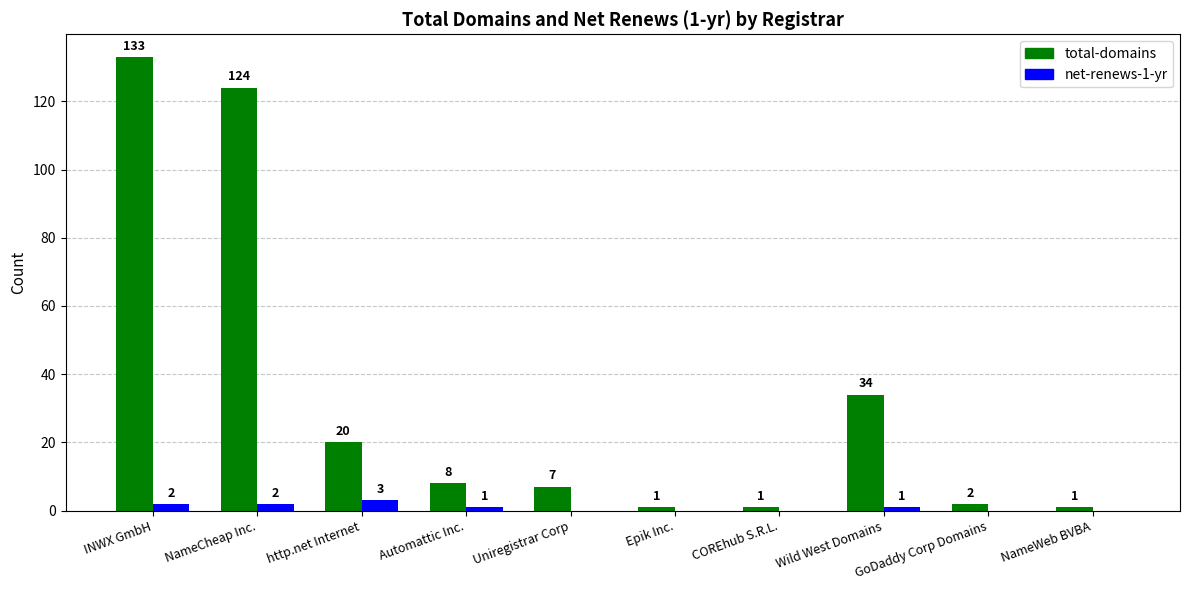

Which series changed the most between http.net Internet and Uniregistrar Corp?

total-domains